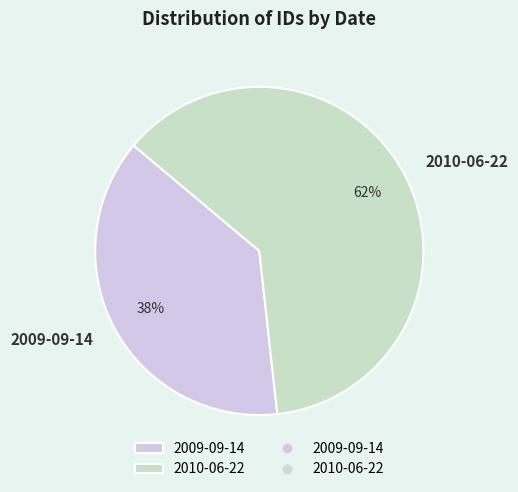

Rank the categories by value from highest to lowest.

2010-06-22, 2009-09-14